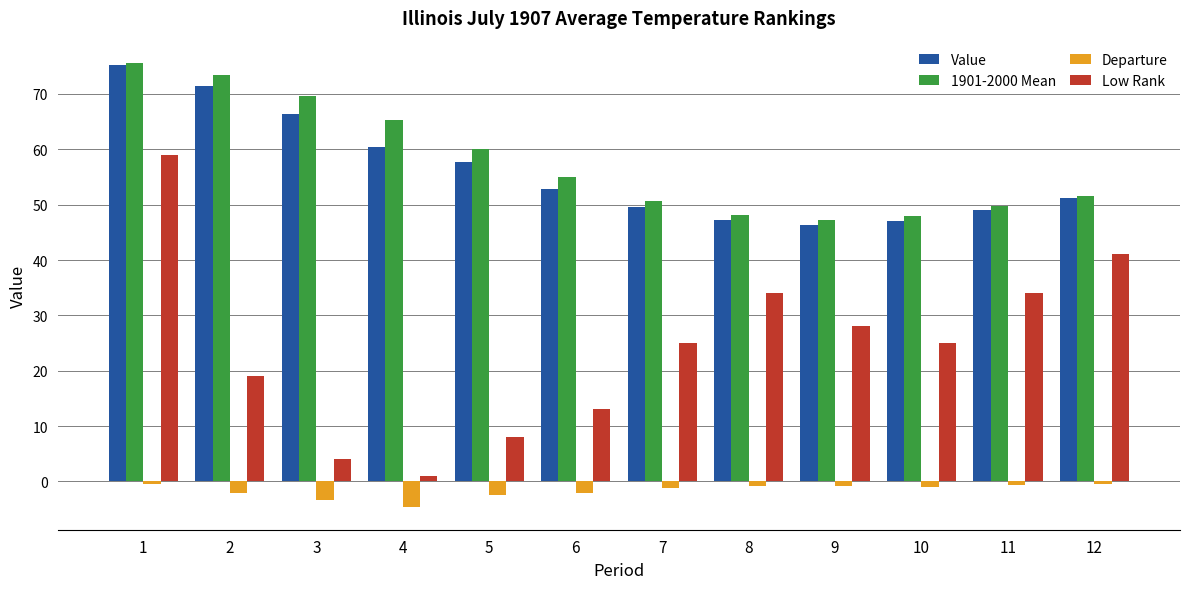

Where is Value nearest to the value 60?

4